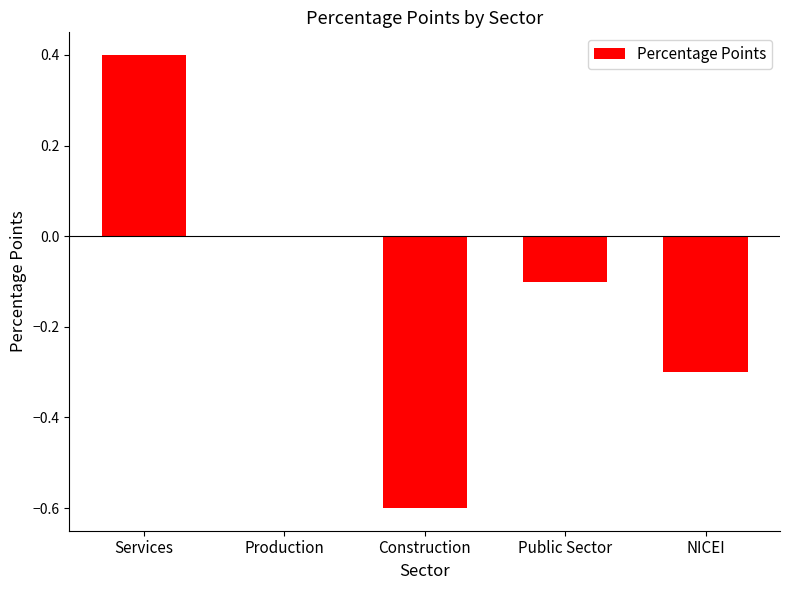

How many categories are shown in the chart?

5